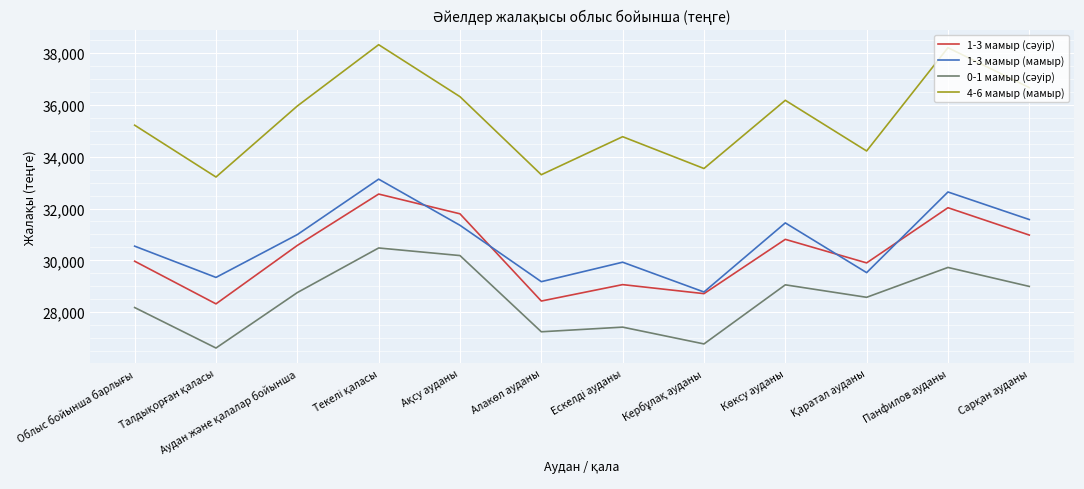

Which series has the largest range (max minus min)?

4-6 мамыр (мамыр)